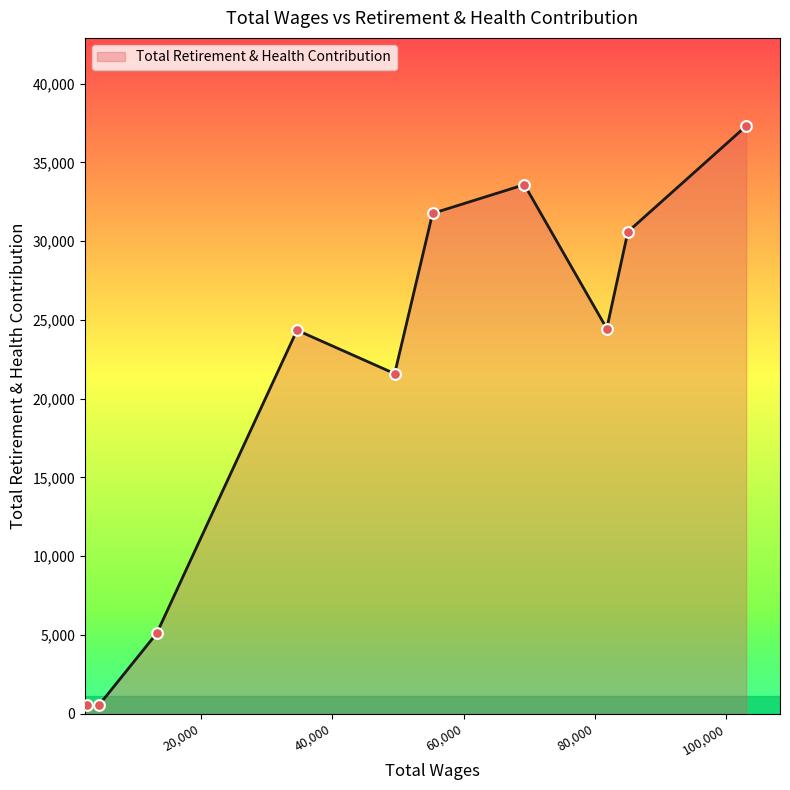

What is the difference between the maximum and minimum values?

36758